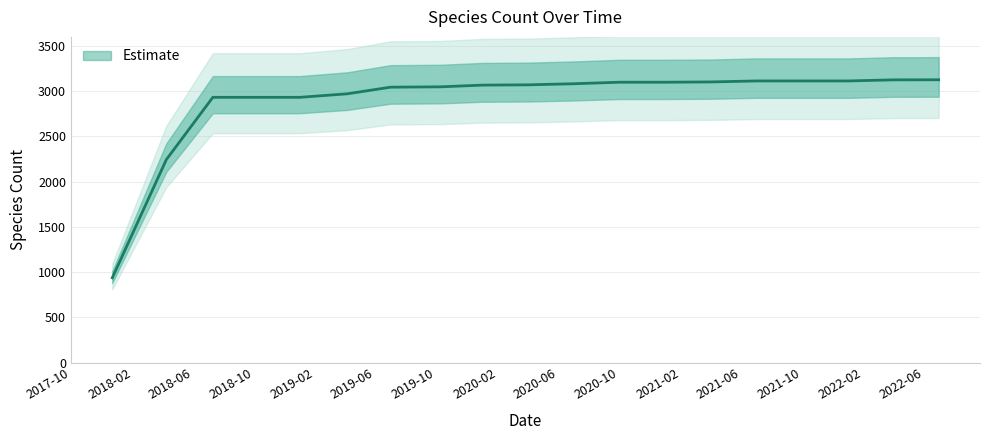

The chart shows a value of 4011 at 2019-01-01. True or false?

False